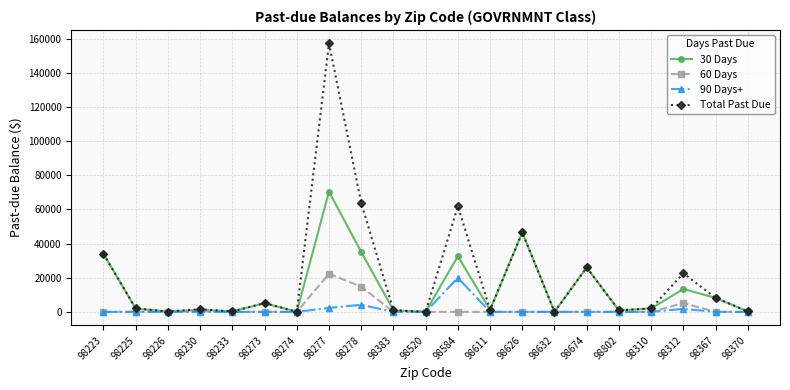

What is the average value of the 90 Days+ series?

1344.3